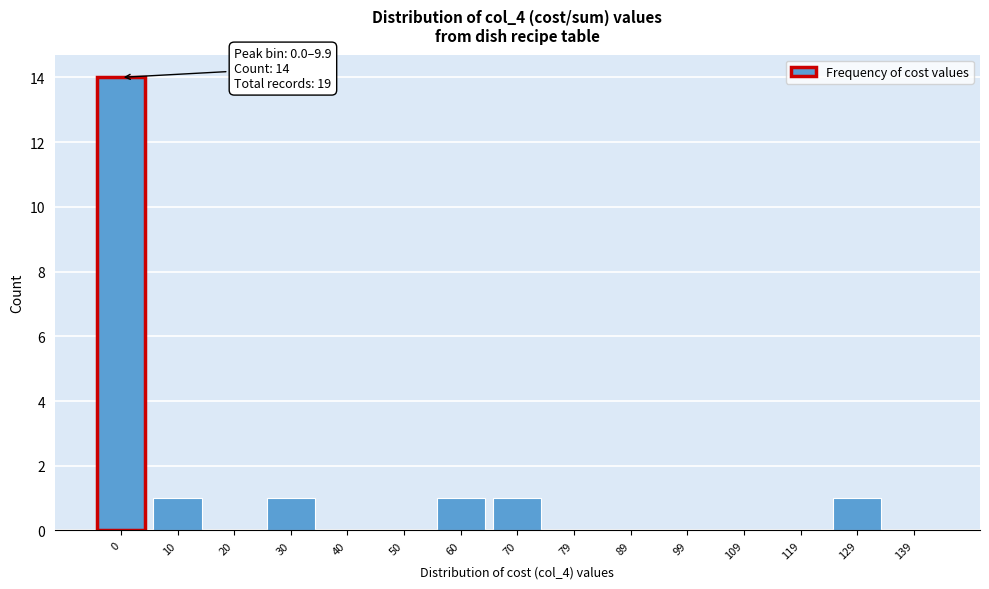

Reading left to right, extract all data points from this chart.

0=14	10=1	20=0	30=1	40=0	50=0	60=1	70=1	79=0	89=0	99=0	109=0	119=0	129=1	139=0